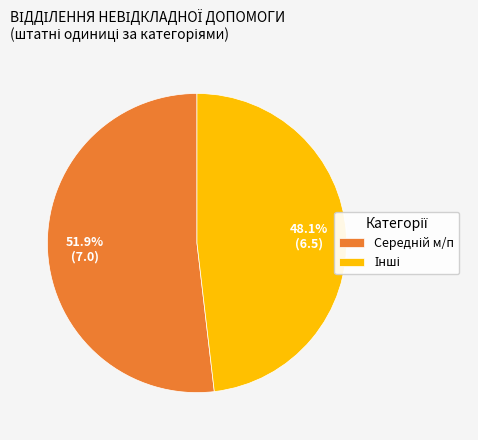

Is there a majority slice in this chart?

Yes